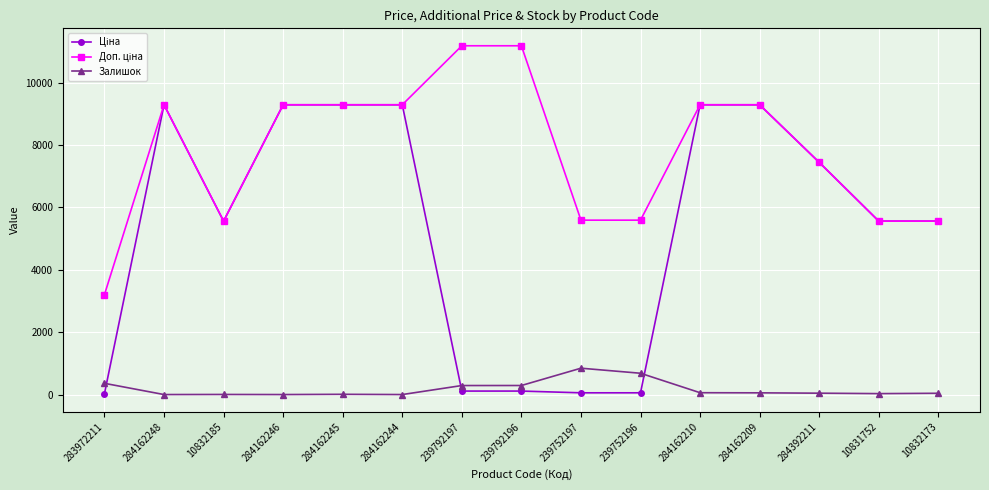

What is the greatest value displayed?

11182.0